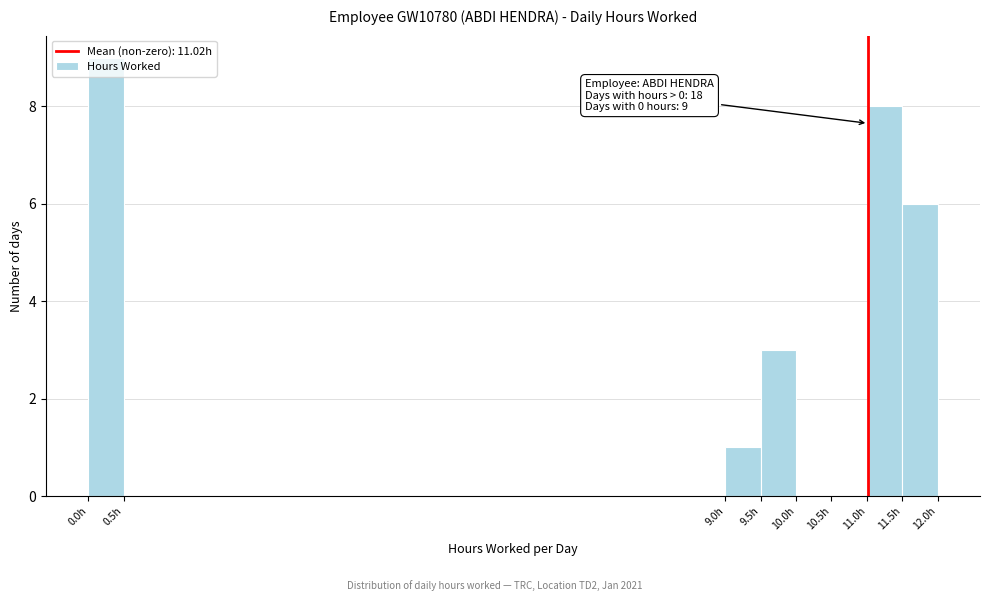

Which range on the x-axis has the tallest bar?

0.0 to 0.5